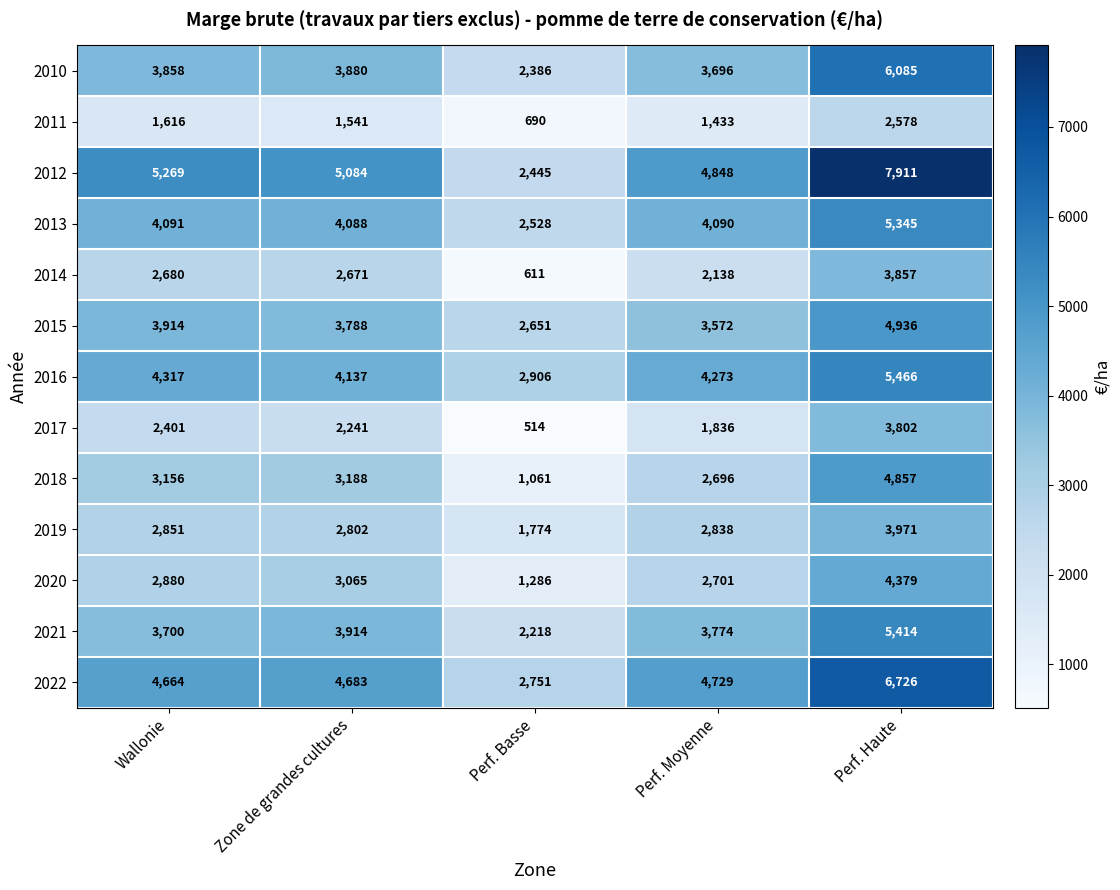

What is the difference between the second highest and minimum values in the 2011 series?

926